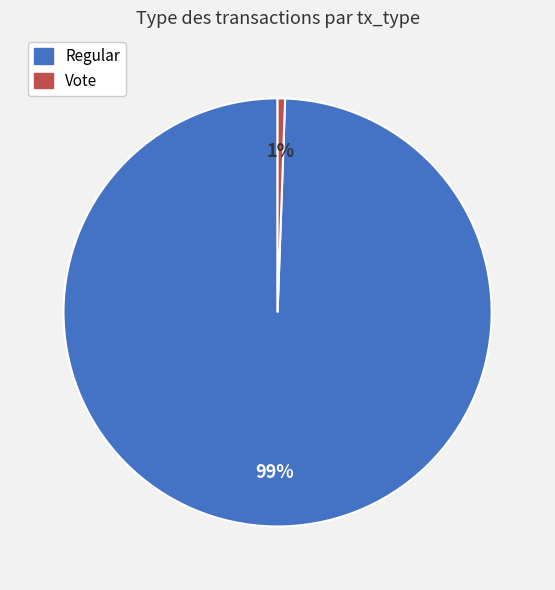

Which slice is the largest?

Regular